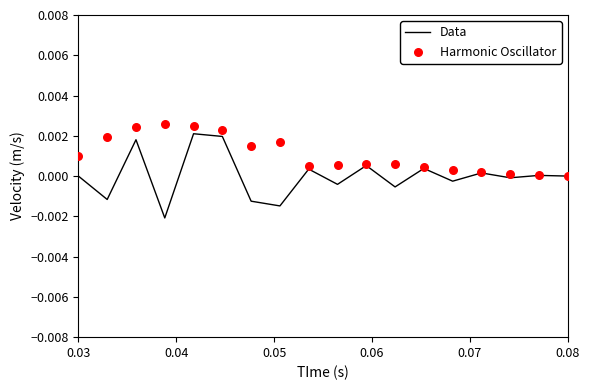

What are all the series names shown in the legend?

Data, Harmonic Oscillator